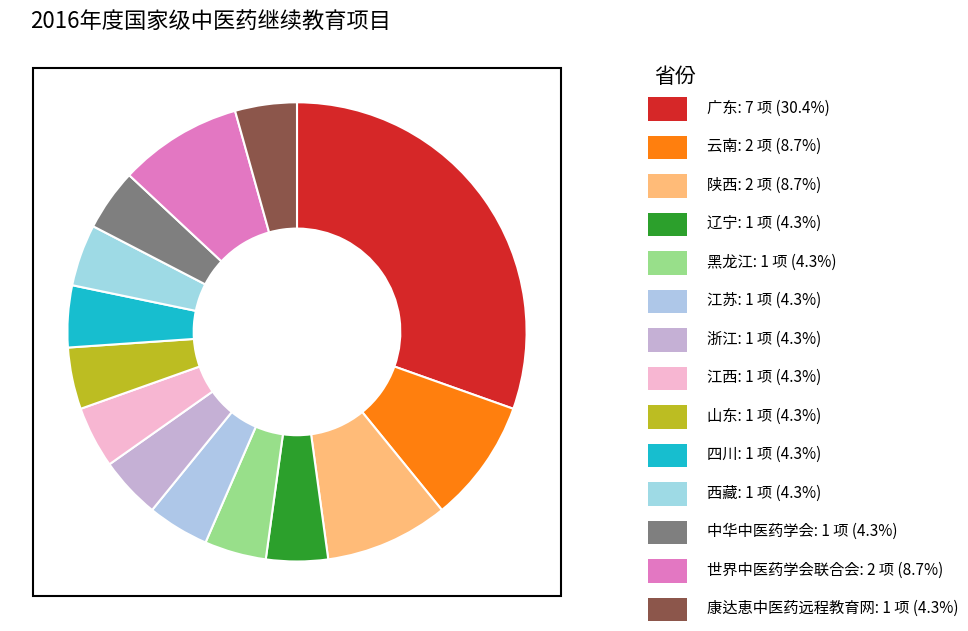

How many slices are in this pie chart?

14